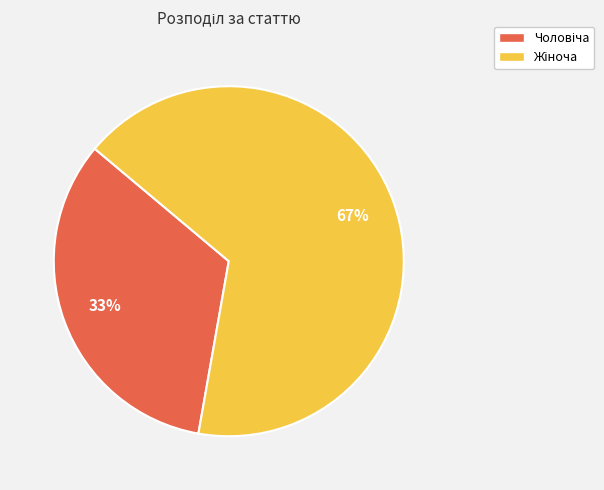

Does any single category account for the majority?

Yes